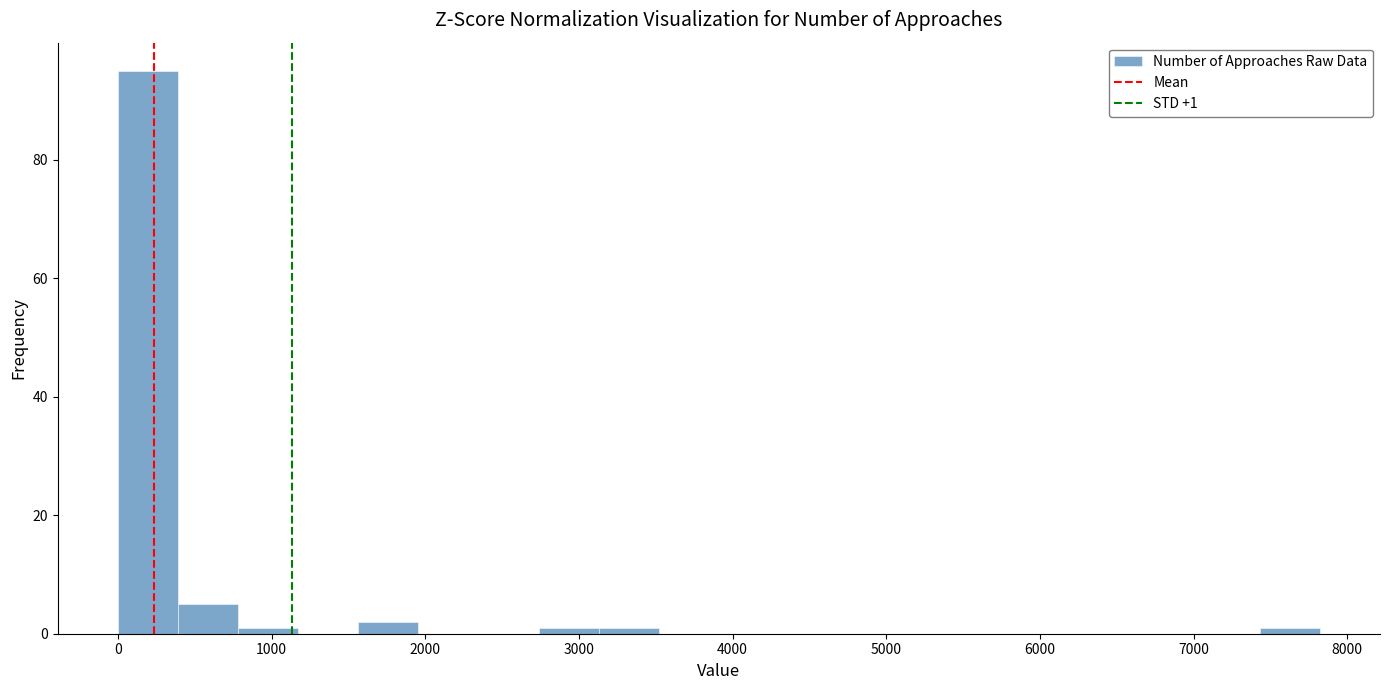

Read against the x-axis, roughly where is the centre of the tallest bar?

200